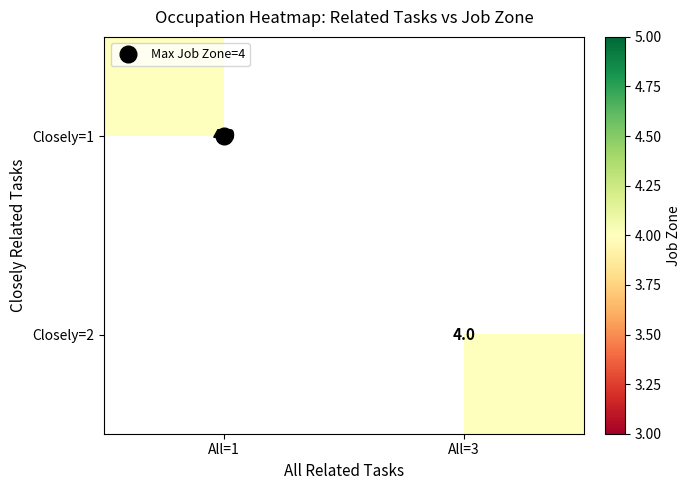

The job_zone series shows 2 at closely_related. True or false?

False